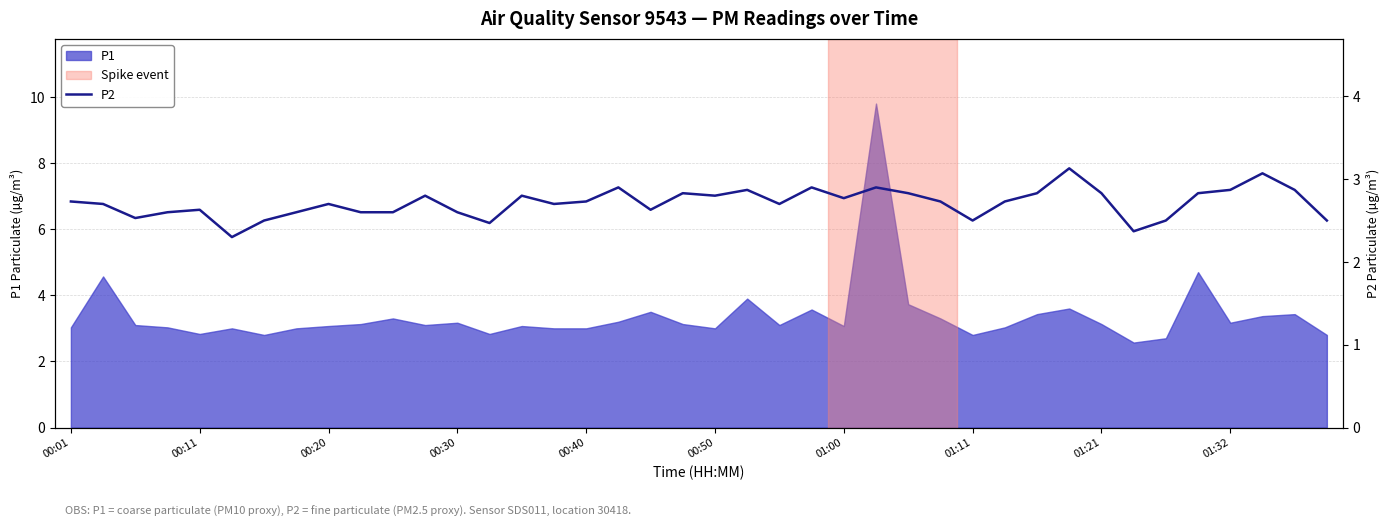

The P1 series shows 4.0 at 00:01. True or false?

False